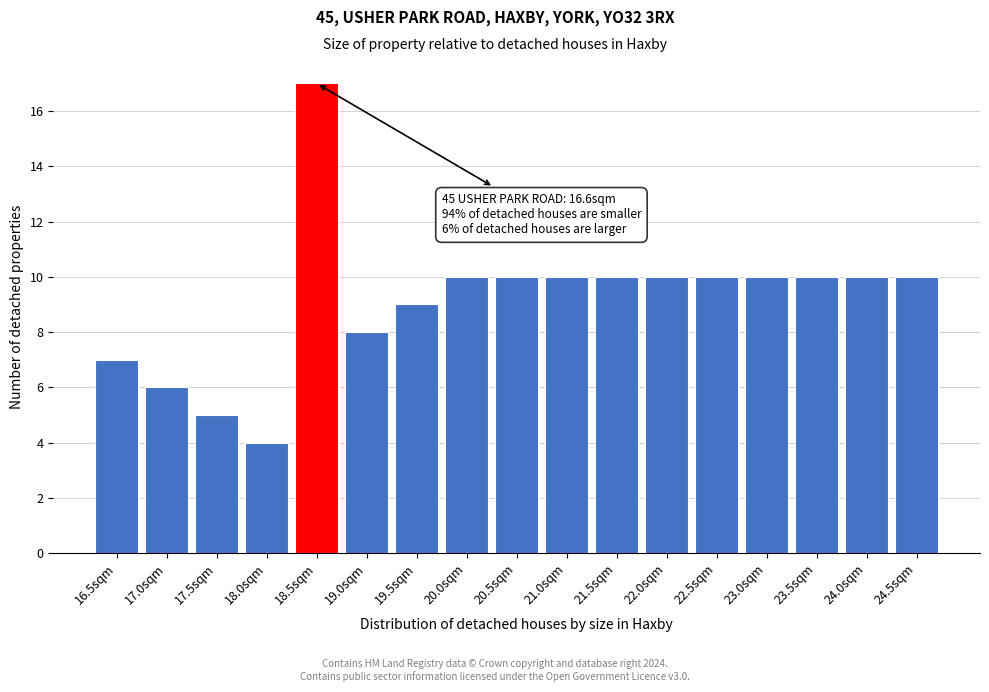

Reading left to right, what are all the values shown in this chart?

16.5sqm=7	17.0sqm=6	17.5sqm=5	18.0sqm=4	18.5sqm=17	19.0sqm=8	19.5sqm=9	20.0sqm=10	20.5sqm=10	21.0sqm=10	21.5sqm=10	22.0sqm=10	22.5sqm=10	23.0sqm=10	23.5sqm=10	24.0sqm=10	24.5sqm=10